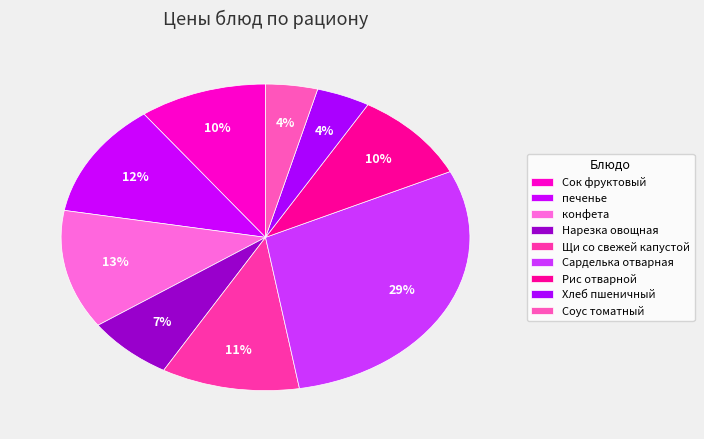

What is the largest slice in the pie chart?

Сарделька отварная